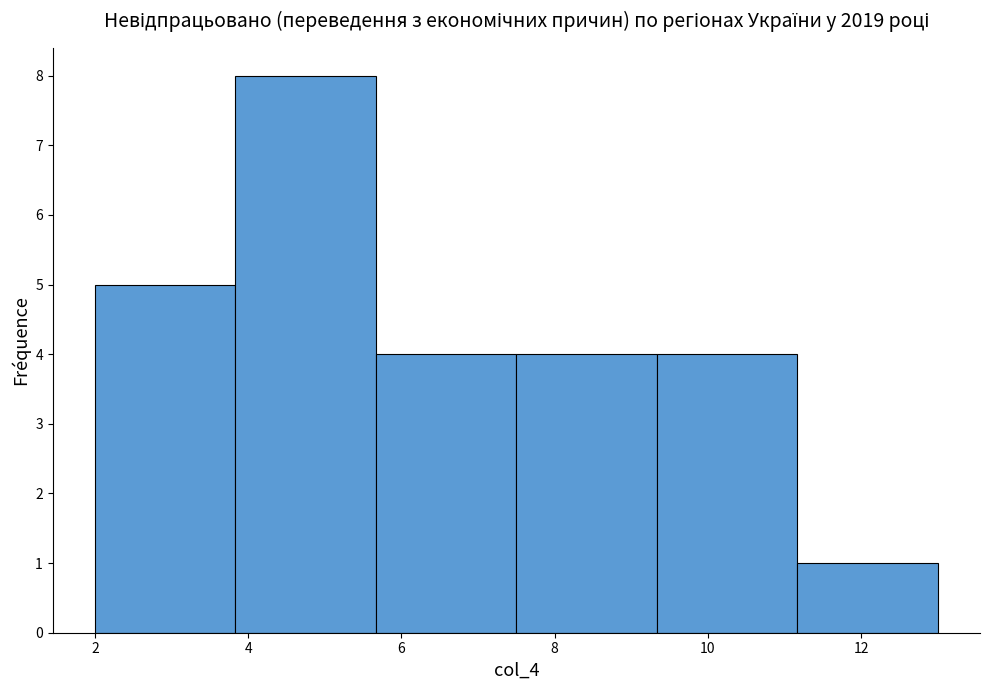

Which range on the x-axis has the tallest bar?

3.8 to 5.6